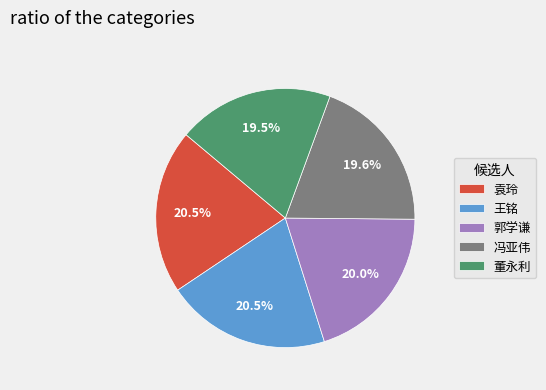

What is the ratio of the value at 郭学谦 to the value at 王铭?

1.0